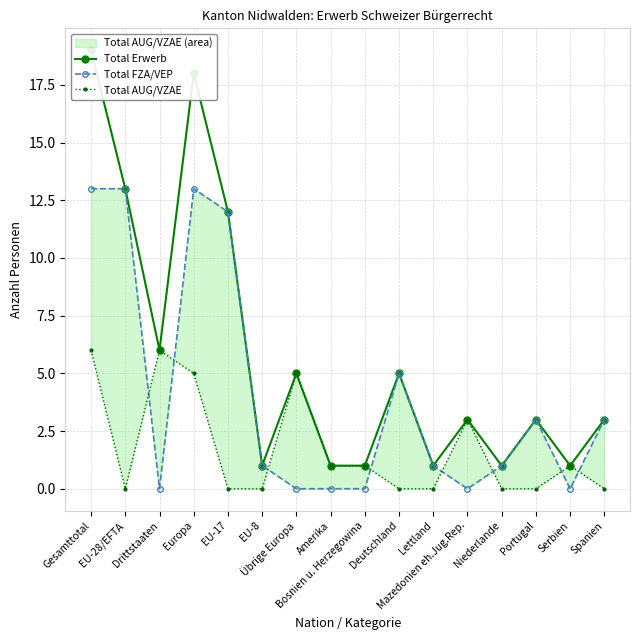

What is the greatest value displayed?

19